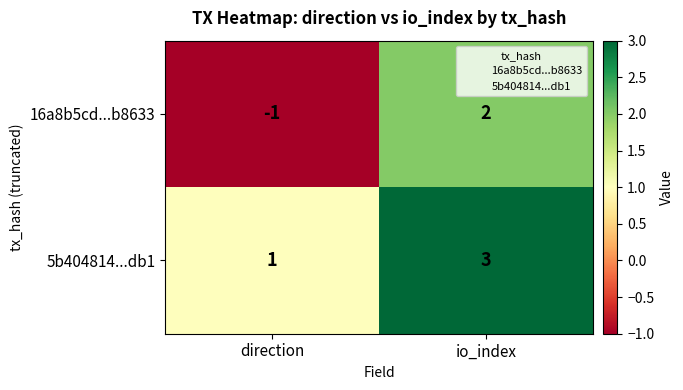

At which category does the chart reach its minimum across all series?

direction